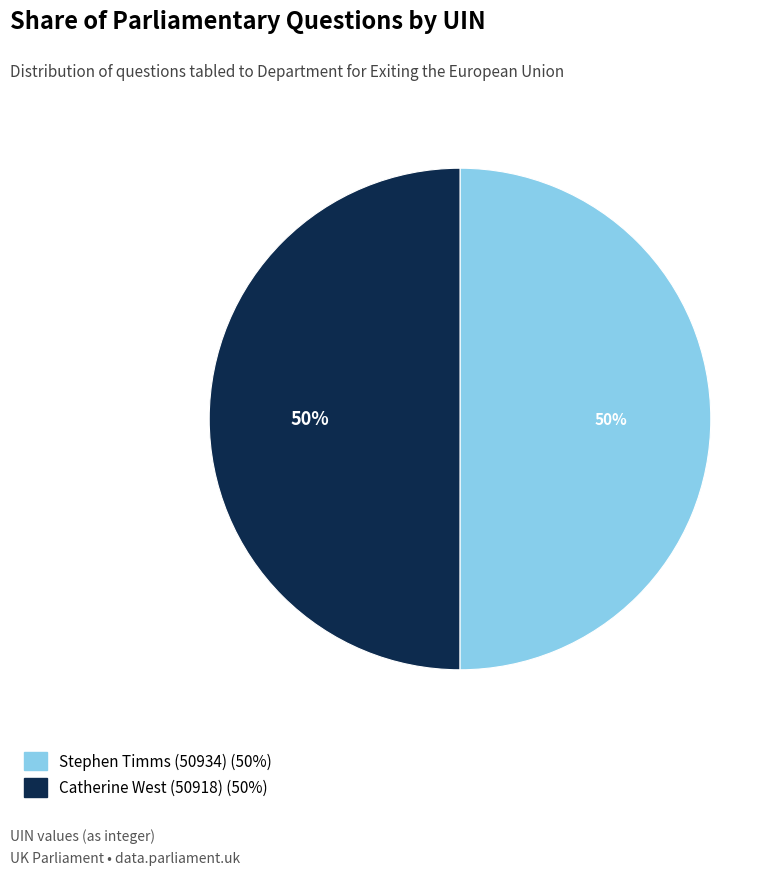

To the nearest percent, what percentage of the pie is Catherine West (50918)?

50%